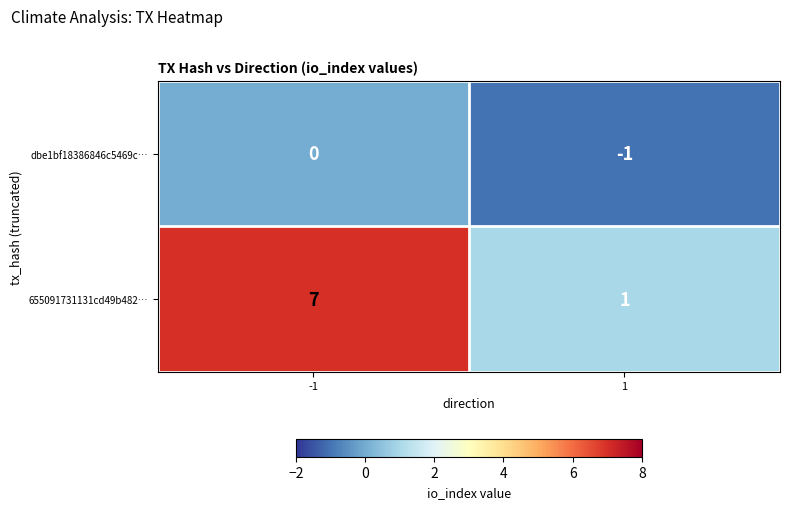

What is the difference between the 655091731131cd49b482… values at 1 and -1?

6